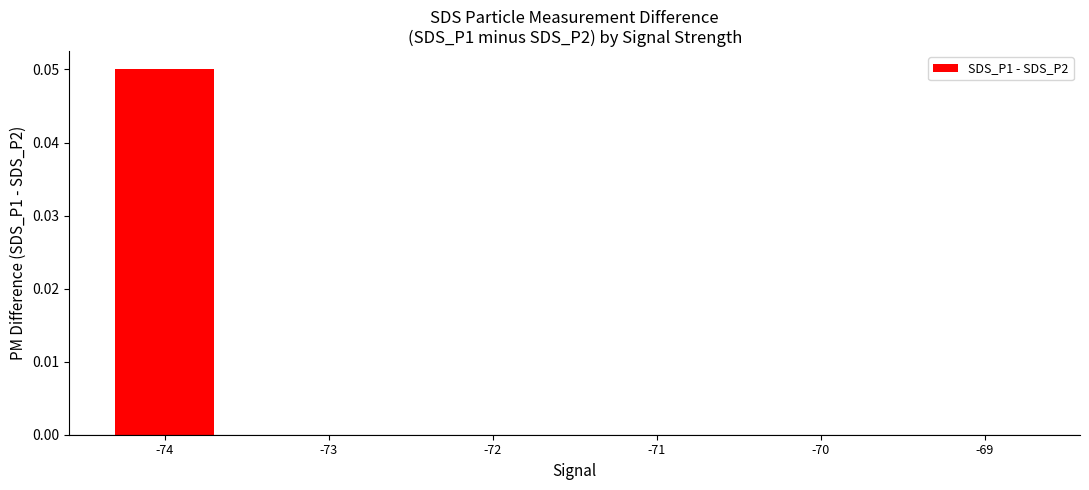

The chart shows a value of 0.0 at -69. True or false?

True